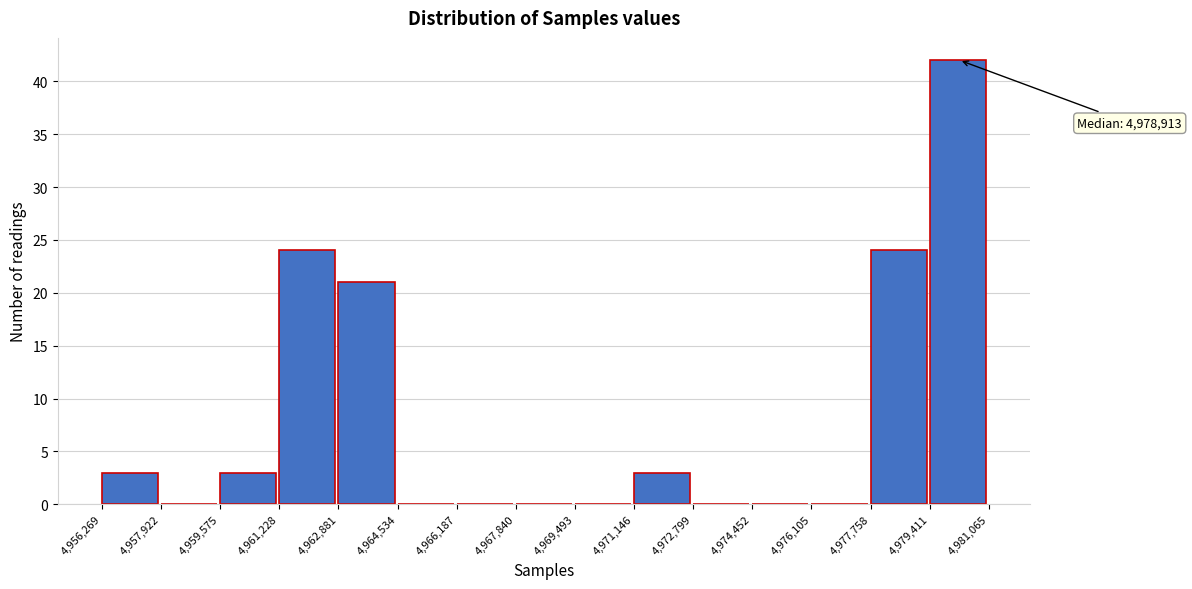

Over which range of the x-axis is the bar tallest?

4,979,411 to 4,981,065